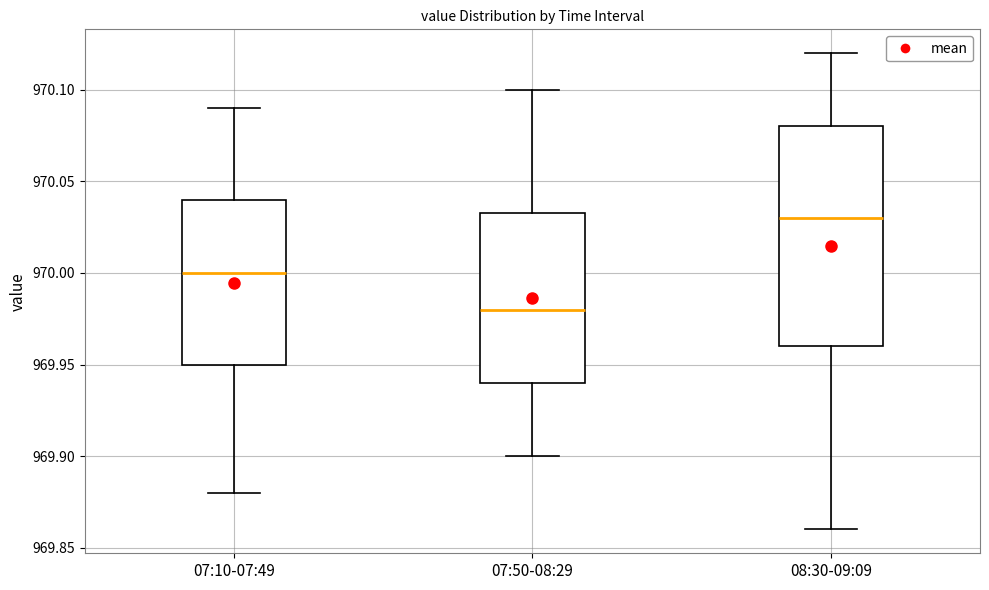

Where does the median line of the box for 07:50-08:29 sit on the y-axis? The values are not printed on the chart, so give them approximately, as read against the axis.

969.980